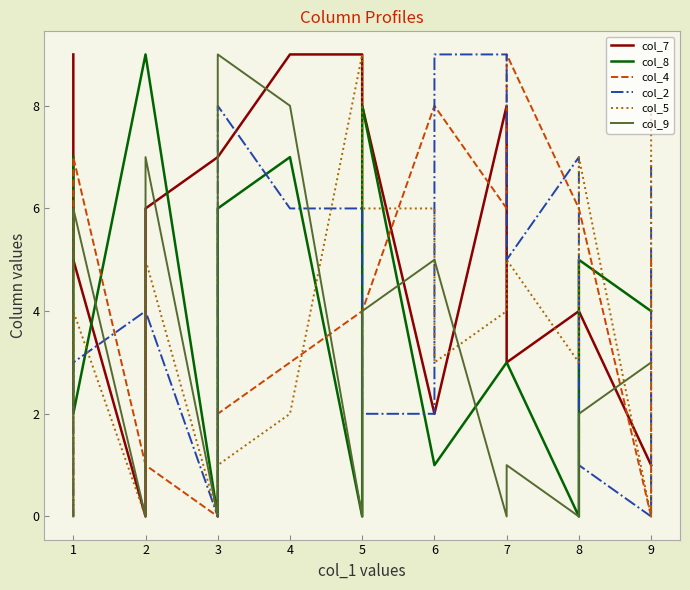

How many interior local peaks does the col_9 series have?

3